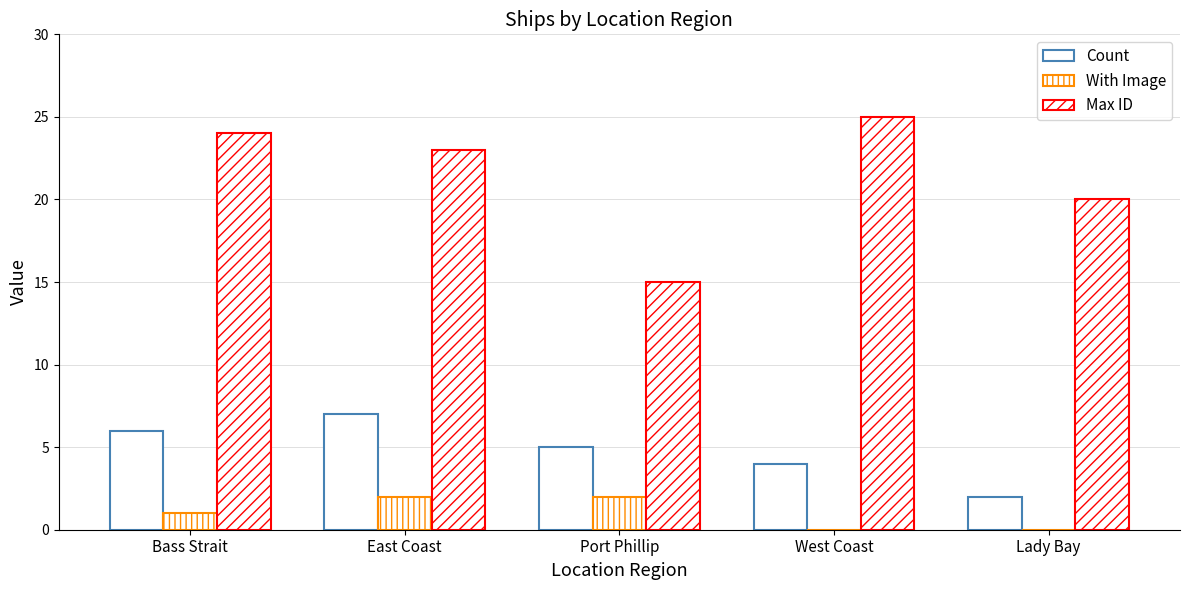

Which series changed the most between Port Phillip and West Coast?

Max ID